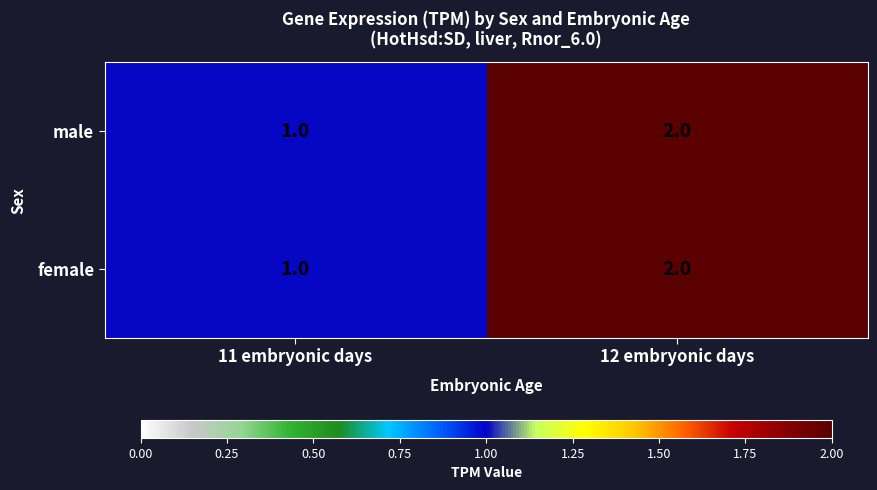

What is the total value across all series at 12 embryonic days?

4